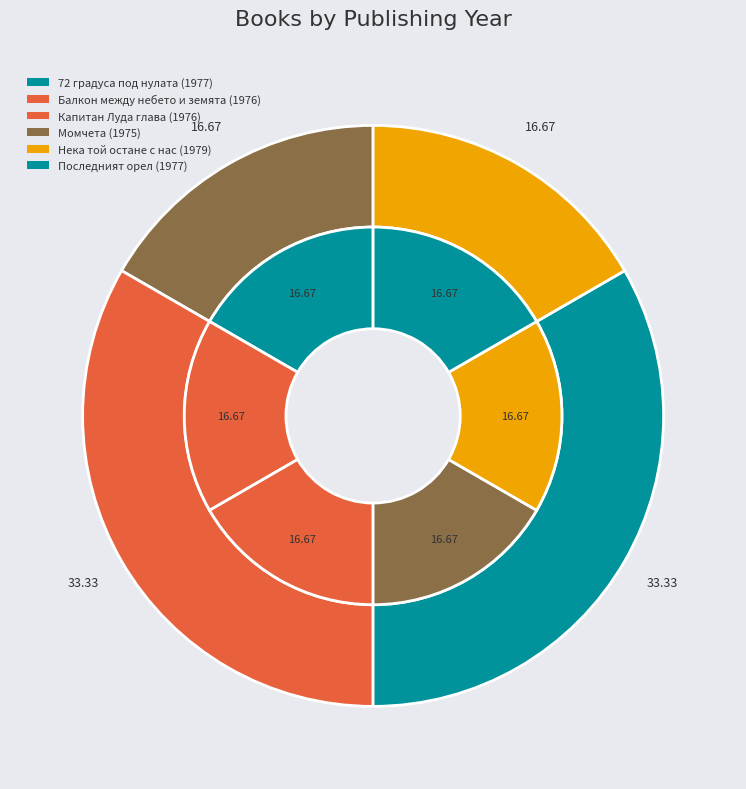

How many slices are in this pie chart?

6